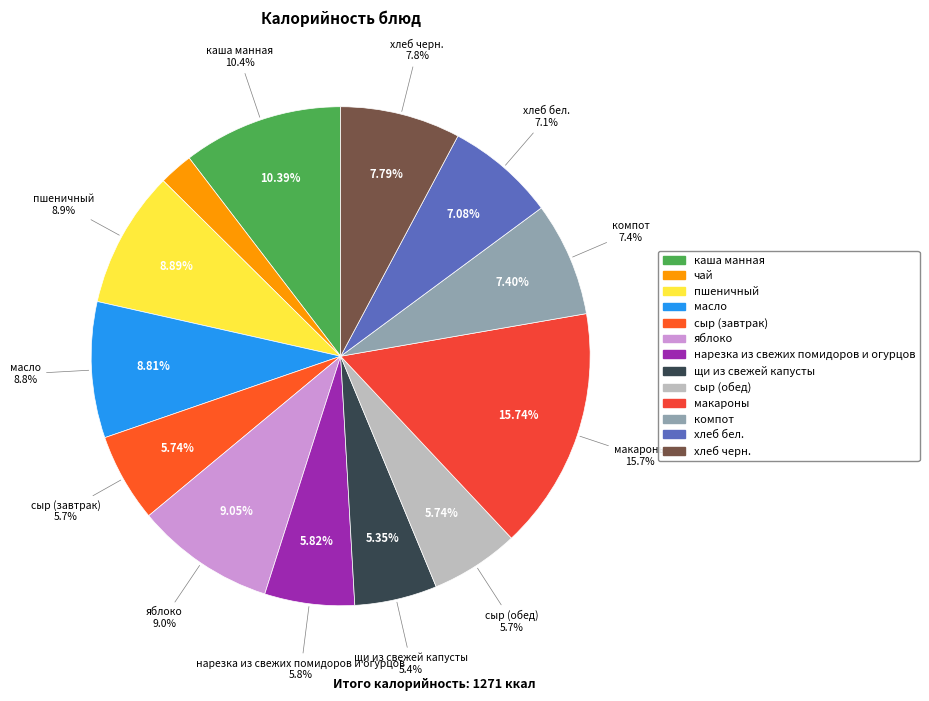

True or false: пшеничный accounts for 1% of the total.

False